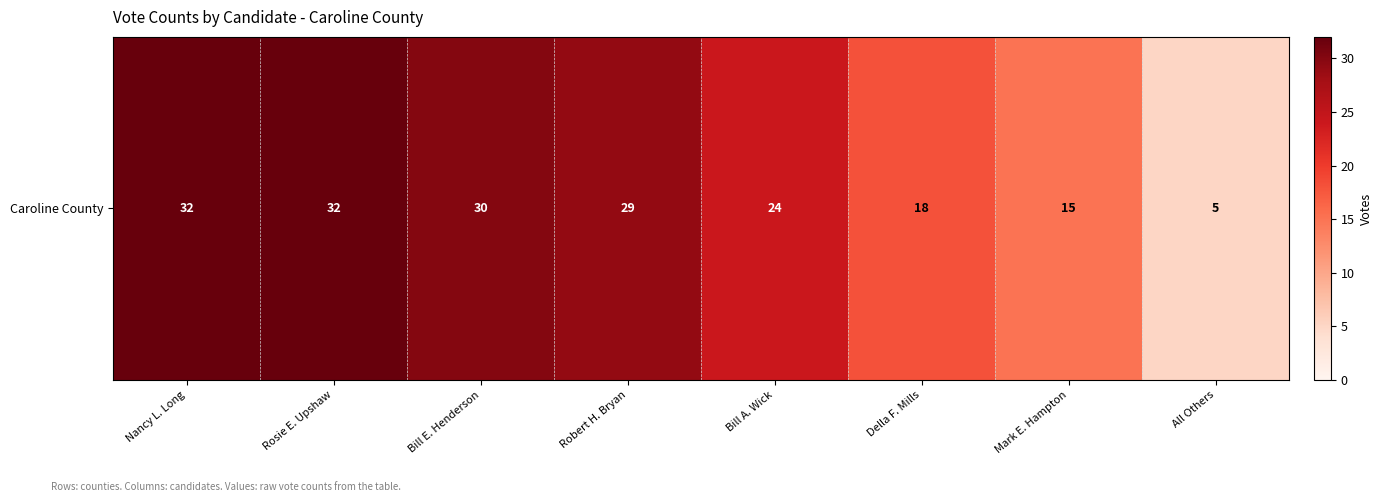

Where is the data nearest to the value 18?

Della F. Mills